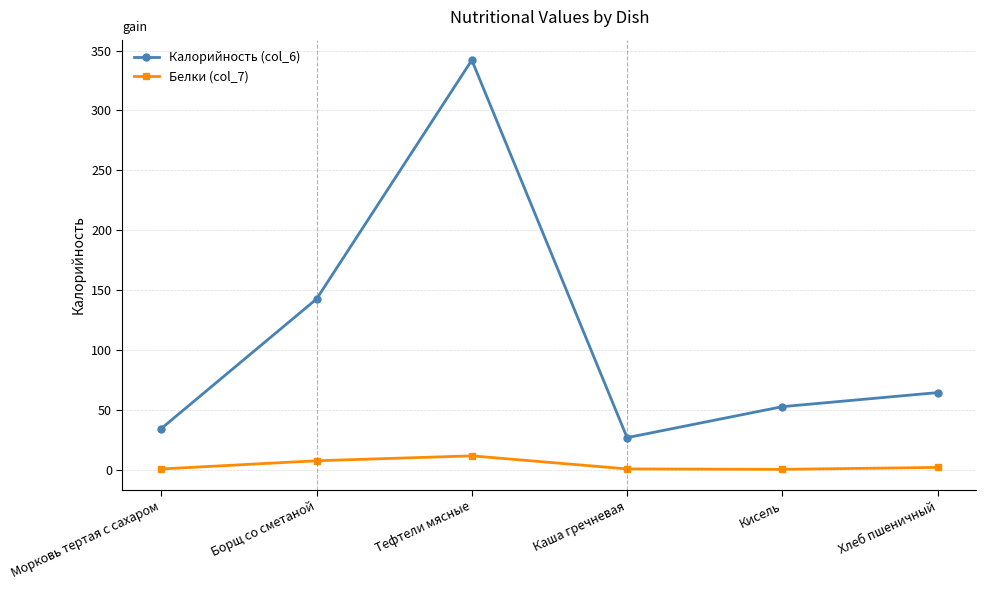

Does the chart display data point markers on the line(s)?

Yes